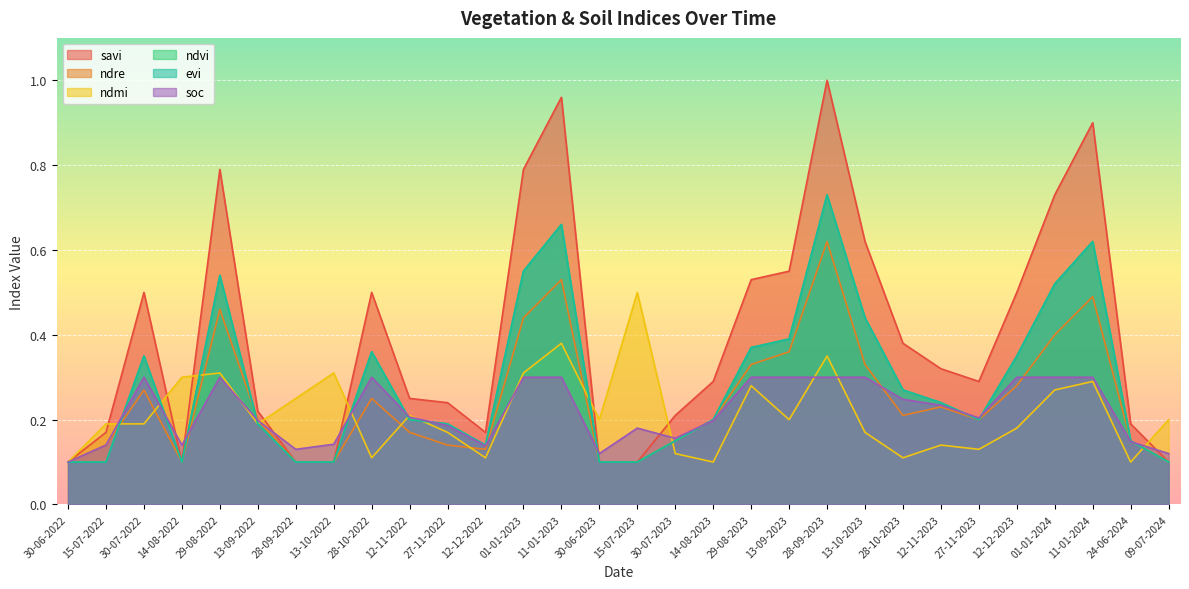

What is the label of the 5th point from the right?

12-12-2023